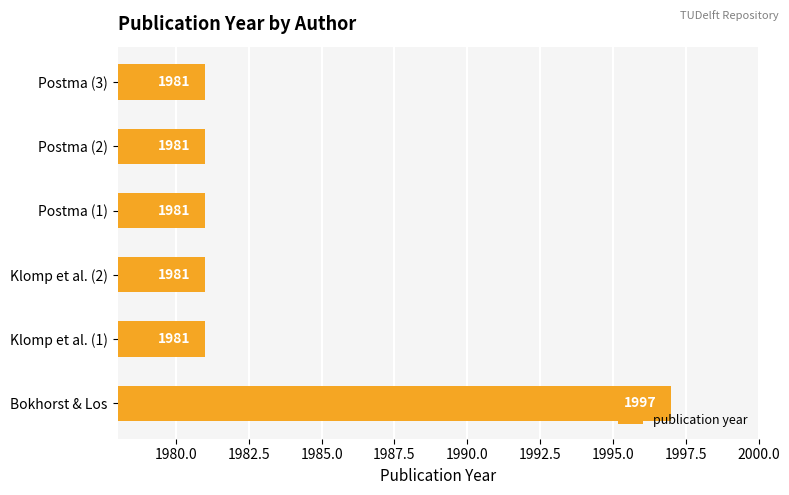

What is the sum of all values?

11902